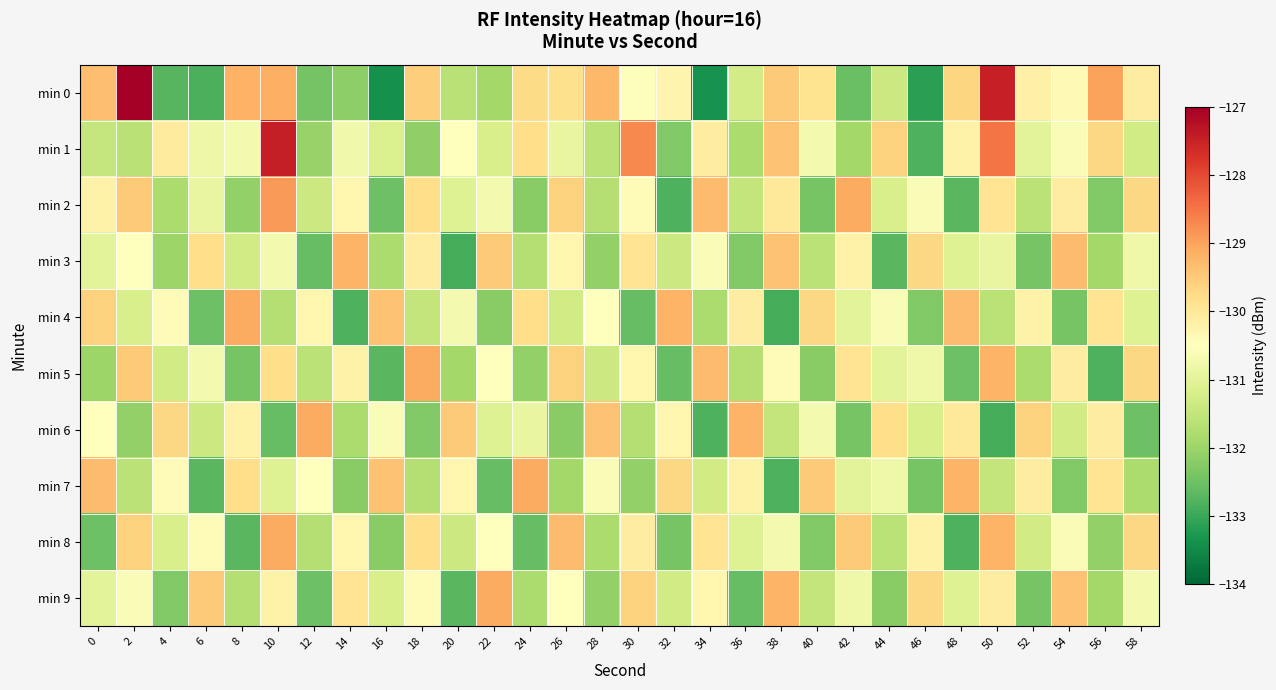

Reading right to left, transcribe all the data shown in this chart.

min 0: 58=-130.1	56=-129.0	54=-130.4	52=-130.2	50=-127.5	48=-129.7	46=-133.1	44=-131.4	42=-132.6	40=-129.9	38=-129.5	36=-131.3	34=-133.4	32=-130.3	30=-130.5	28=-129.3	26=-129.8	24=-129.7	22=-131.9	20=-131.6	18=-129.6	16=-133.4	14=-132.2	12=-132.4	10=-129.2	8=-129.2	6=-132.8	4=-132.7	2=-126.9	0=-129.3
min 1: 58=-131.3	56=-129.7	54=-130.6	52=-131.0	50=-128.5	48=-130.2	46=-132.8	44=-129.6	42=-131.9	40=-130.7	38=-129.4	36=-131.8	34=-130.1	32=-132.3	30=-128.7	28=-131.6	26=-130.9	24=-129.8	22=-131.2	20=-130.5	18=-132.1	16=-131.2	14=-130.7	12=-132.1	10=-127.5	8=-130.7	6=-130.8	4=-130.0	2=-131.6	0=-131.5
min 2: 58=-129.7	56=-132.3	54=-130.1	52=-131.6	50=-129.9	48=-132.7	46=-130.6	44=-131.2	42=-129.1	40=-132.4	38=-130.0	36=-131.5	34=-129.3	32=-132.8	30=-130.4	28=-131.7	26=-129.6	24=-132.2	22=-130.7	20=-131.1	18=-129.8	16=-132.5	14=-130.3	12=-131.4	10=-128.9	8=-132.1	6=-130.9	4=-131.8	2=-129.5	0=-130.2
min 3: 58=-130.8	56=-131.9	54=-129.3	52=-132.4	50=-130.9	48=-131.1	46=-129.7	44=-132.7	42=-130.2	40=-131.6	38=-129.4	36=-132.3	34=-130.6	32=-131.4	30=-129.9	28=-132.1	26=-130.3	24=-131.7	22=-129.5	20=-132.9	18=-130.1	16=-131.8	14=-129.2	12=-132.6	10=-130.7	8=-131.3	6=-129.8	4=-132.0	2=-130.5	0=-131.0
min 4: 58=-131.1	56=-129.9	54=-132.4	52=-130.2	50=-131.6	48=-129.3	46=-132.3	44=-130.6	42=-131.0	40=-129.7	38=-132.9	36=-130.1	34=-131.8	32=-129.2	30=-132.6	28=-130.5	26=-131.3	24=-129.8	22=-132.2	20=-130.7	18=-131.5	16=-129.4	14=-132.8	12=-130.3	10=-131.7	8=-129.1	6=-132.5	4=-130.4	2=-131.2	0=-129.6
min 5: 58=-129.7	56=-132.8	54=-130.1	52=-131.8	50=-129.2	48=-132.5	46=-130.8	44=-131.0	42=-129.9	40=-132.2	38=-130.4	36=-131.7	34=-129.3	32=-132.6	30=-130.3	28=-131.4	26=-129.6	24=-132.1	22=-130.5	20=-131.9	18=-129.1	16=-132.7	14=-130.2	12=-131.6	10=-129.8	8=-132.4	6=-130.7	4=-131.3	2=-129.5	0=-132.0
min 6: 58=-132.5	56=-130.1	54=-131.3	52=-129.6	50=-132.9	48=-130.0	46=-131.2	44=-129.8	42=-132.4	40=-130.7	38=-131.5	36=-129.2	34=-132.8	32=-130.3	30=-131.7	28=-129.4	26=-132.2	24=-130.9	22=-131.1	20=-129.5	18=-132.3	16=-130.6	14=-131.8	12=-129.1	10=-132.6	8=-130.2	6=-131.4	4=-129.7	2=-132.1	0=-130.5
min 7: 58=-131.8	56=-129.9	54=-132.3	52=-130.1	50=-131.5	48=-129.2	46=-132.4	44=-130.8	42=-131.0	40=-129.5	38=-132.8	36=-130.2	34=-131.3	32=-129.7	30=-132.1	28=-130.6	26=-131.9	24=-129.1	22=-132.6	20=-130.3	18=-131.7	16=-129.4	14=-132.2	12=-130.5	10=-131.1	8=-129.8	6=-132.7	4=-130.4	2=-131.6	0=-129.3
min 8: 58=-129.7	56=-132.1	54=-130.6	52=-131.3	50=-129.2	48=-132.8	46=-130.2	44=-131.6	42=-129.5	40=-132.3	38=-130.7	36=-131.1	34=-129.9	32=-132.4	30=-130.1	28=-131.8	26=-129.3	24=-132.6	22=-130.5	20=-131.4	18=-129.8	16=-132.2	14=-130.3	12=-131.7	10=-129.1	8=-132.7	6=-130.4	4=-131.2	2=-129.6	0=-132.5
min 9: 58=-130.7	56=-131.9	54=-129.4	52=-132.4	50=-130.1	48=-131.1	46=-129.7	44=-132.2	42=-130.8	40=-131.5	38=-129.2	36=-132.6	34=-130.3	32=-131.3	30=-129.6	28=-132.1	26=-130.5	24=-131.8	22=-129.1	20=-132.7	18=-130.4	16=-131.2	14=-129.9	12=-132.5	10=-130.2	8=-131.7	6=-129.5	4=-132.3	2=-130.6	0=-131.0